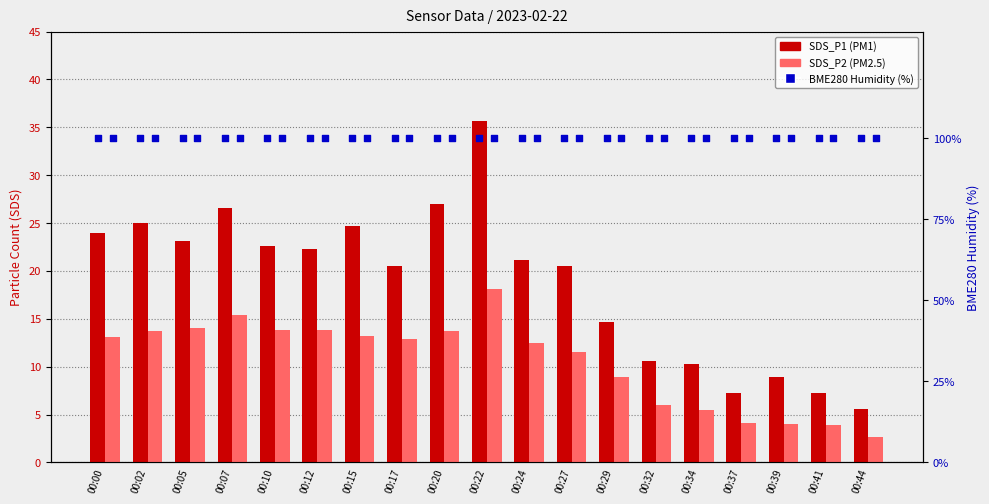

What is the total value across all series at 00:24?

133.6